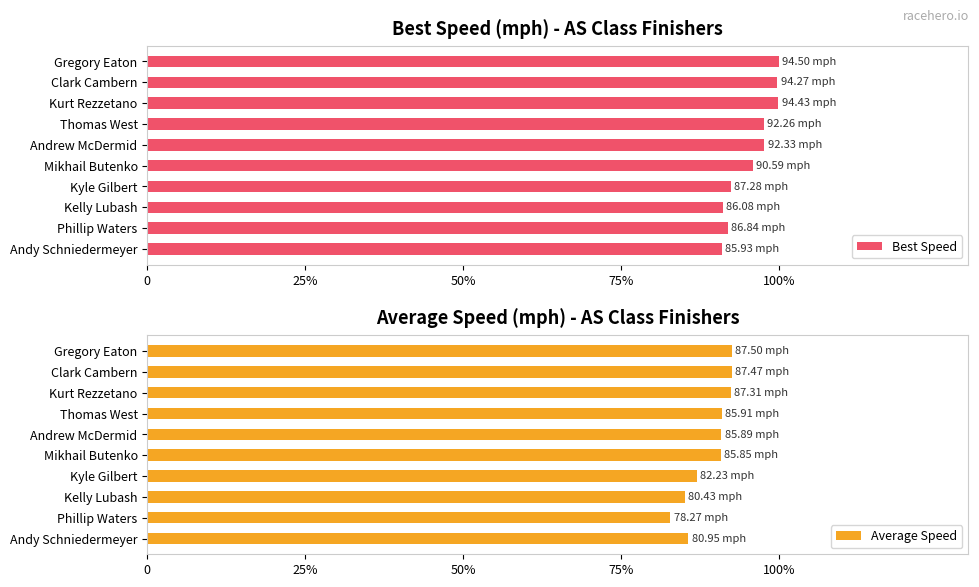

What are all the series names shown in the legend?

Best Speed, Average Speed